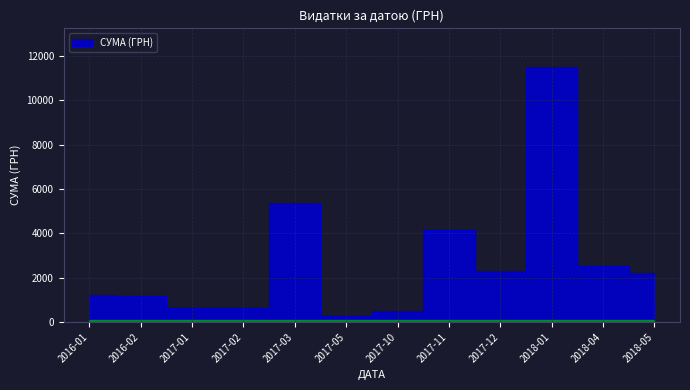

The value at 17 is 1426.7. True or false?

False